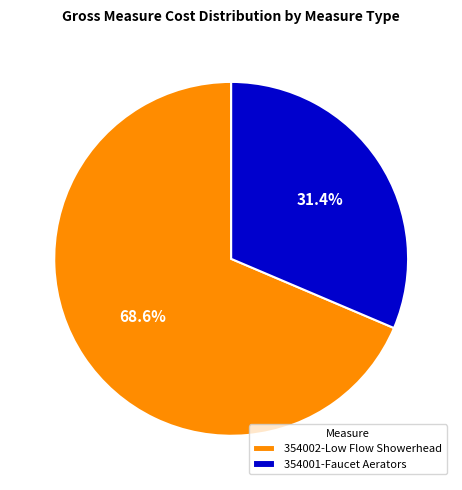

Approximately how many times larger is the value at 354001-Faucet Aerators compared to 354002-Low Flow Showerhead?

0.5